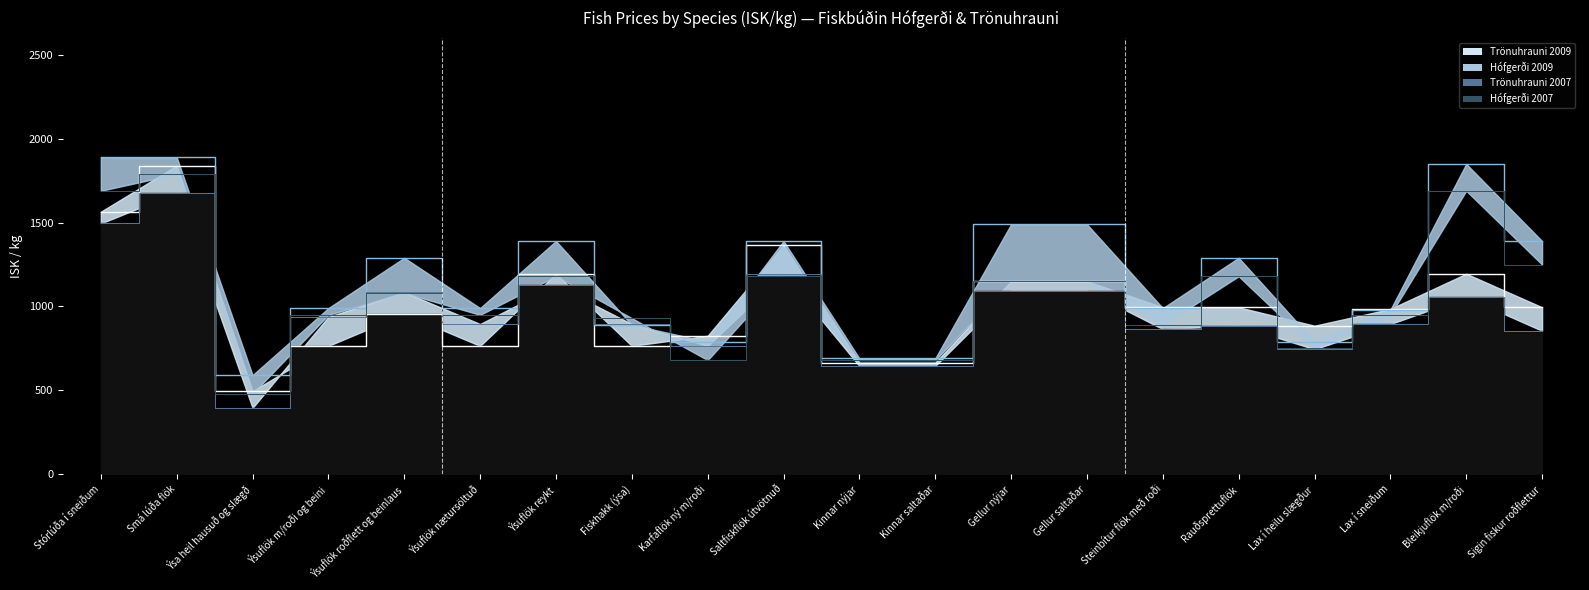

Which has a higher value, Gellur saltaðar or Steinbítur flök með roði?

Gellur saltaðar